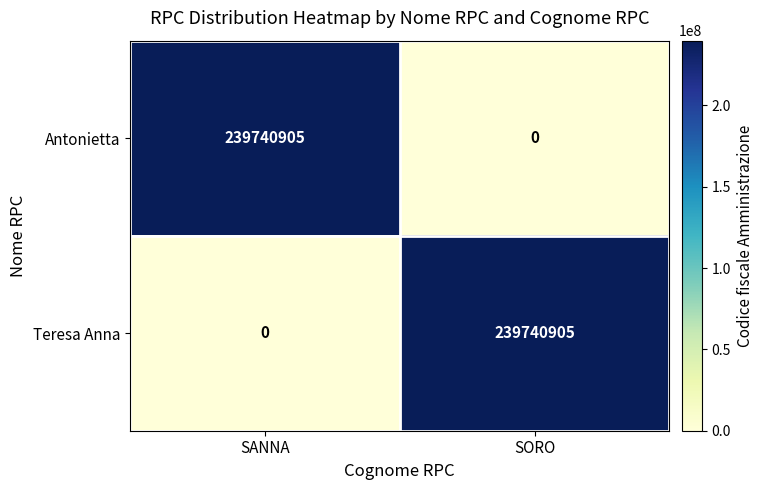

What is the spread (max minus min) of values at SANNA?

239740905